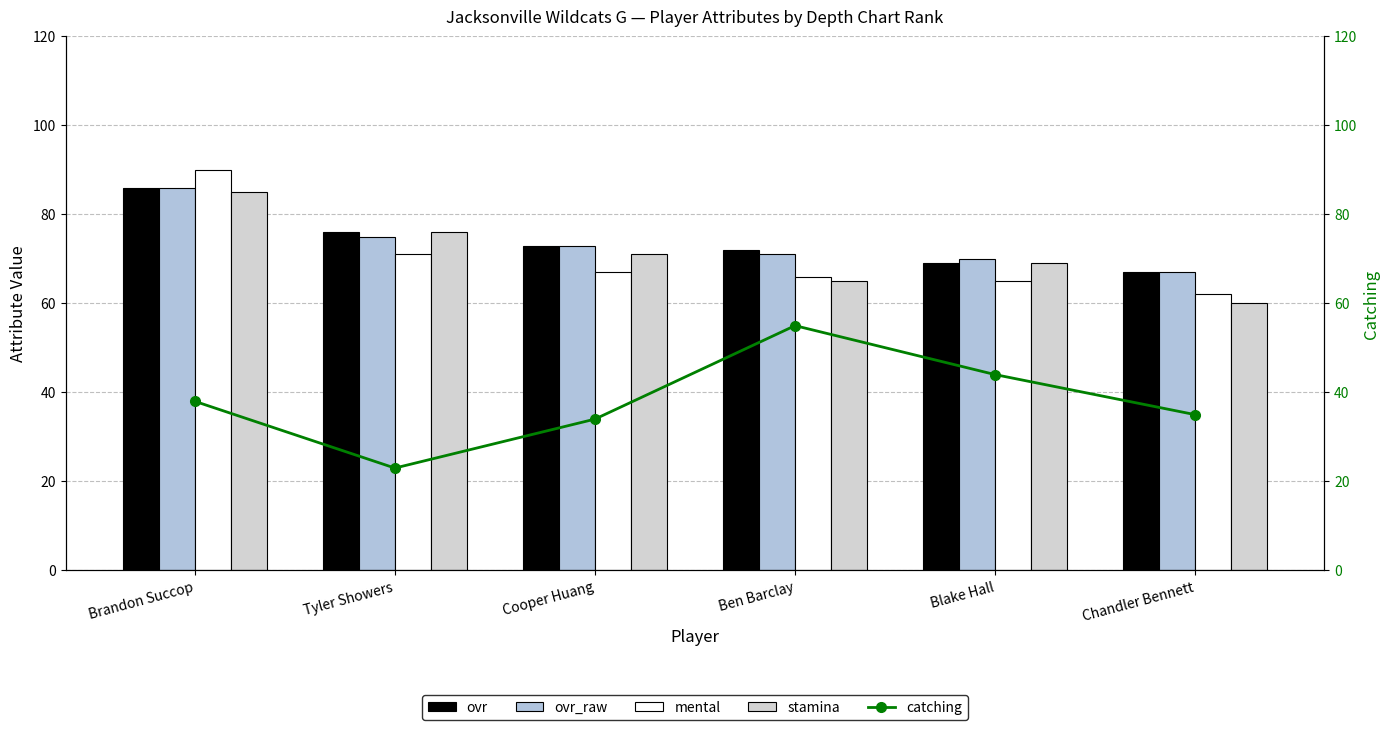

Rank the series by their maximum value, from highest to lowest.

mental, ovr, ovr_raw, stamina, catching